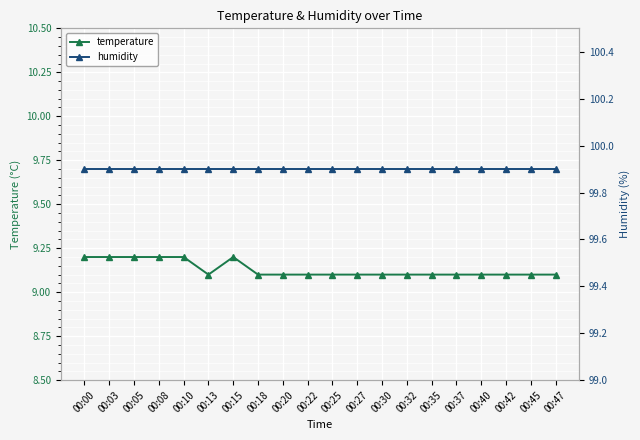

How many lines are shown in the chart?

2